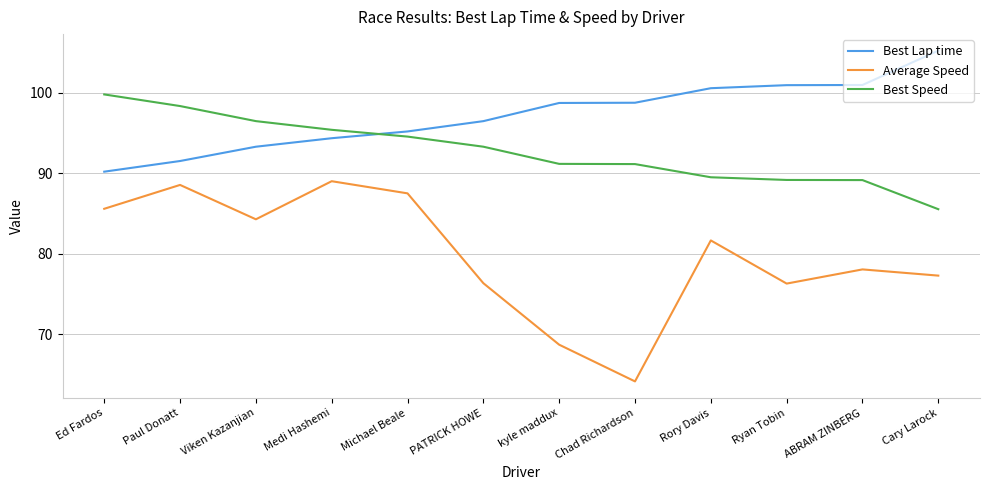

The value of Best Speed at Chad Richardson is 91.1. True or false?

True